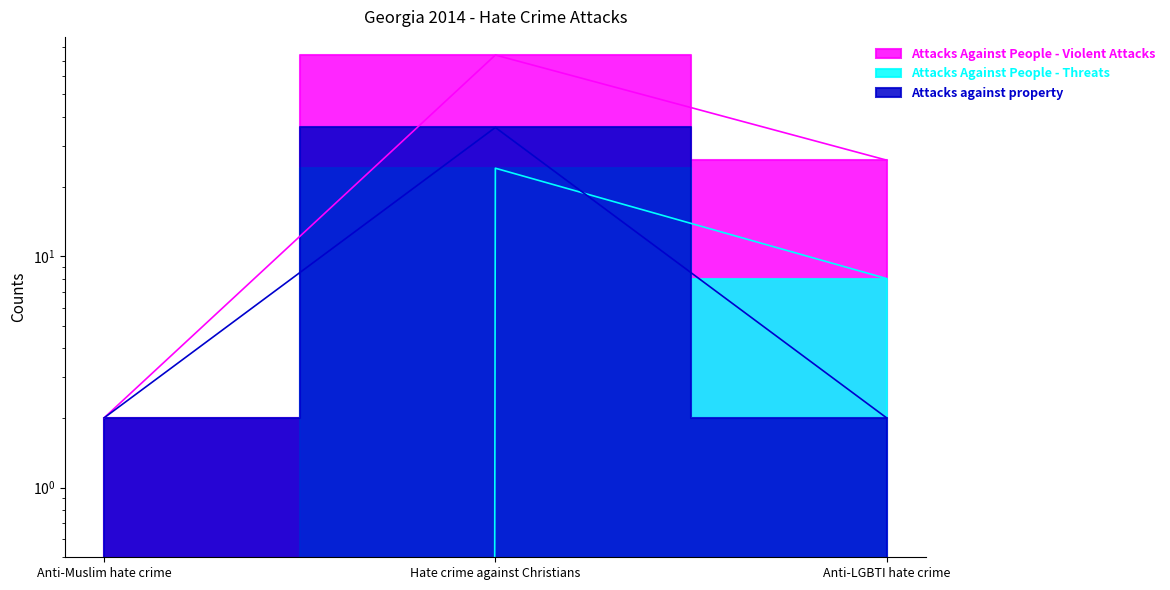

The Attacks Against People - Violent Attacks series shows 3 at Anti-Muslim hate crime. True or false?

False